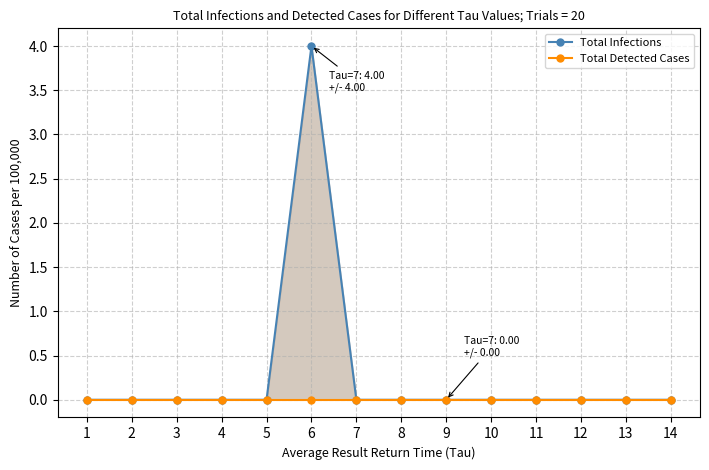

Rank the series by their maximum value, from lowest to highest.

Total Detected Cases, Total Infections